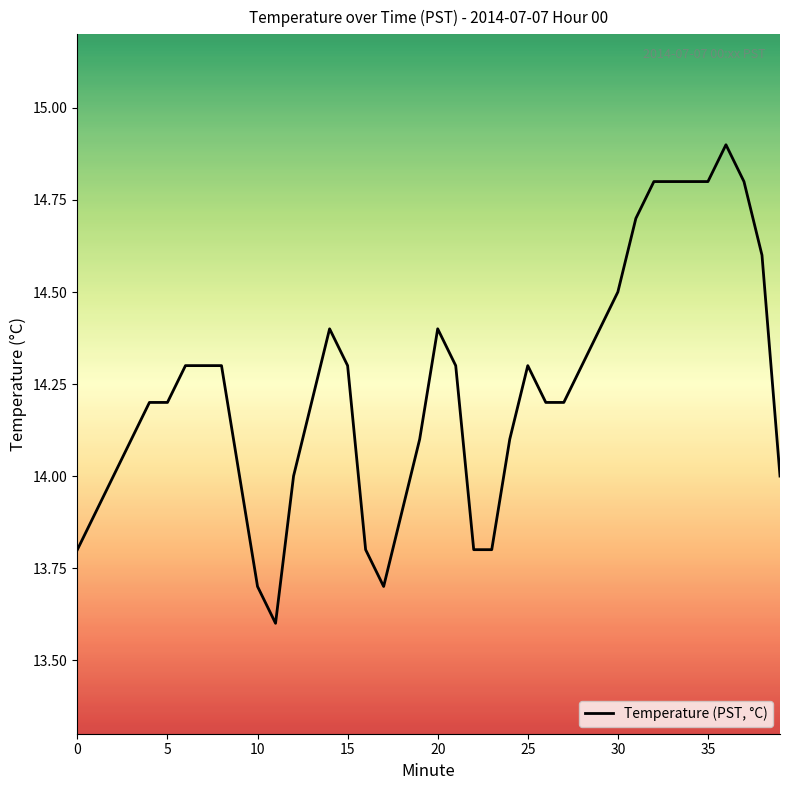

What is the sum of all values?

569.3